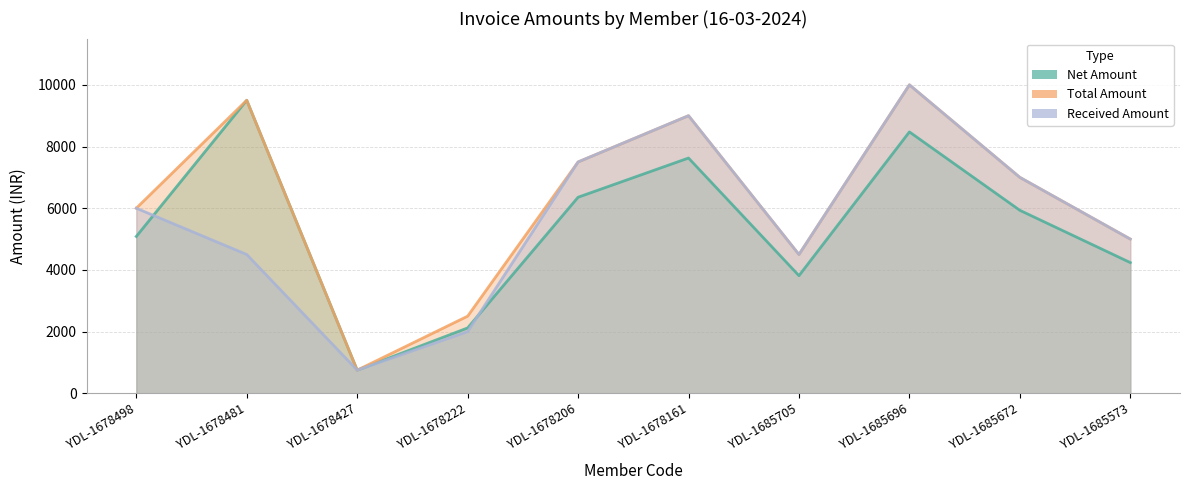

Count the number of categories in the chart.

10